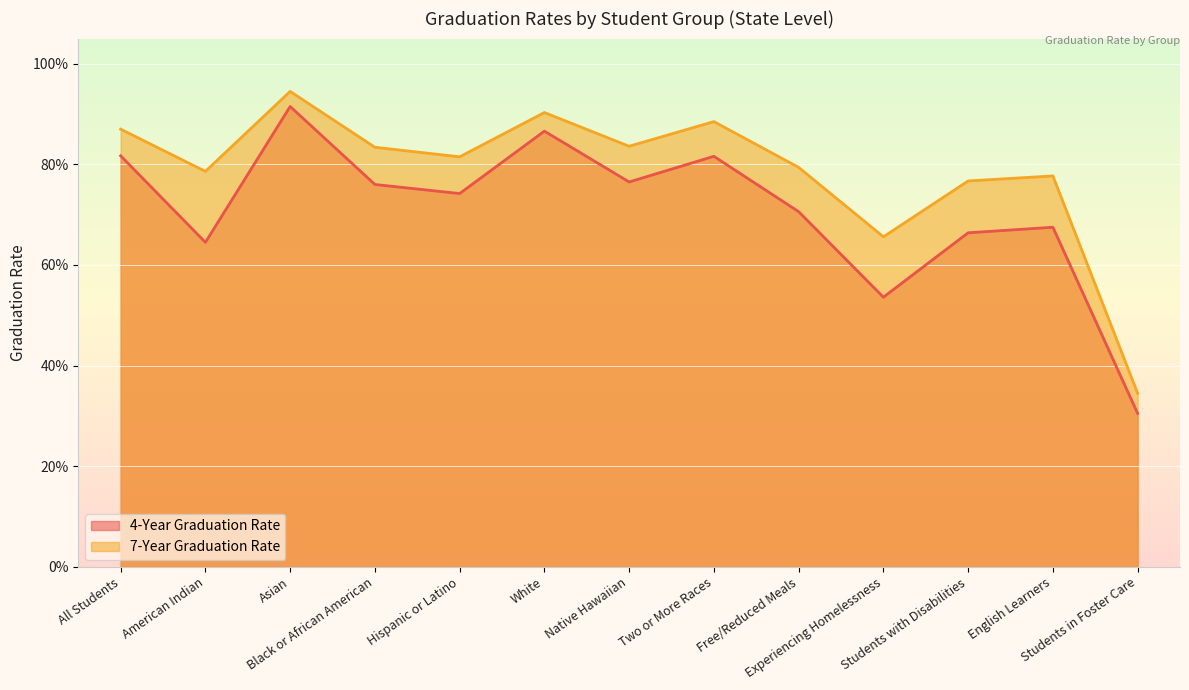

True or false: 7-Year Graduation Rate and 4-Year Graduation Rate intersect in this chart.

False